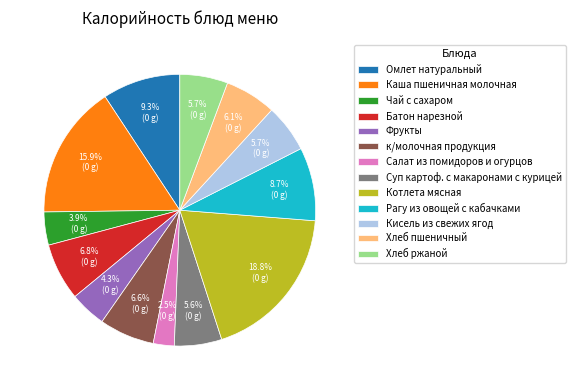

To the nearest percent, what percentage of the pie is Хлеб пшеничный?

6%